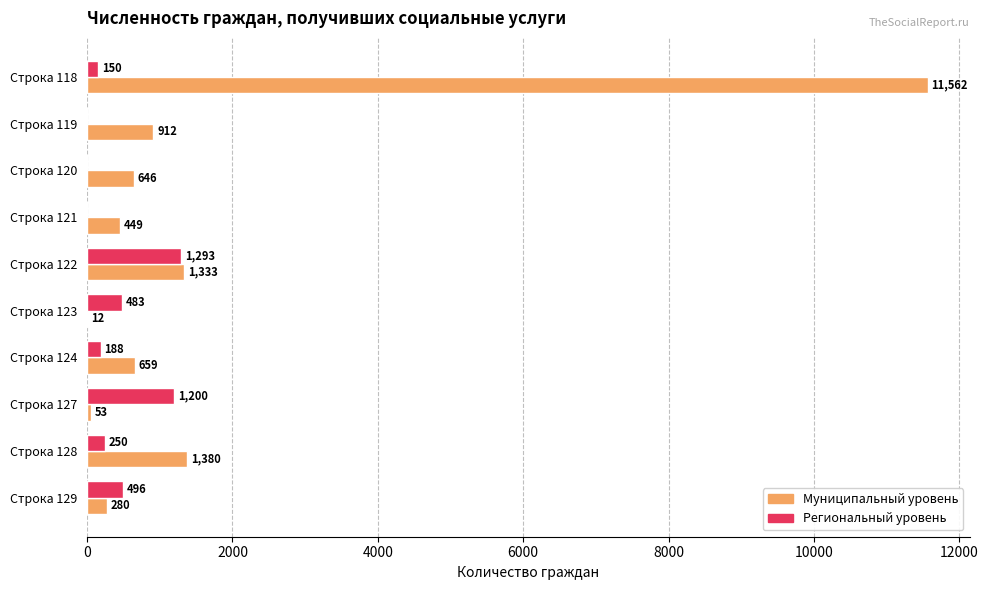

Read the Региональный уровень value at Строка 127.

1200